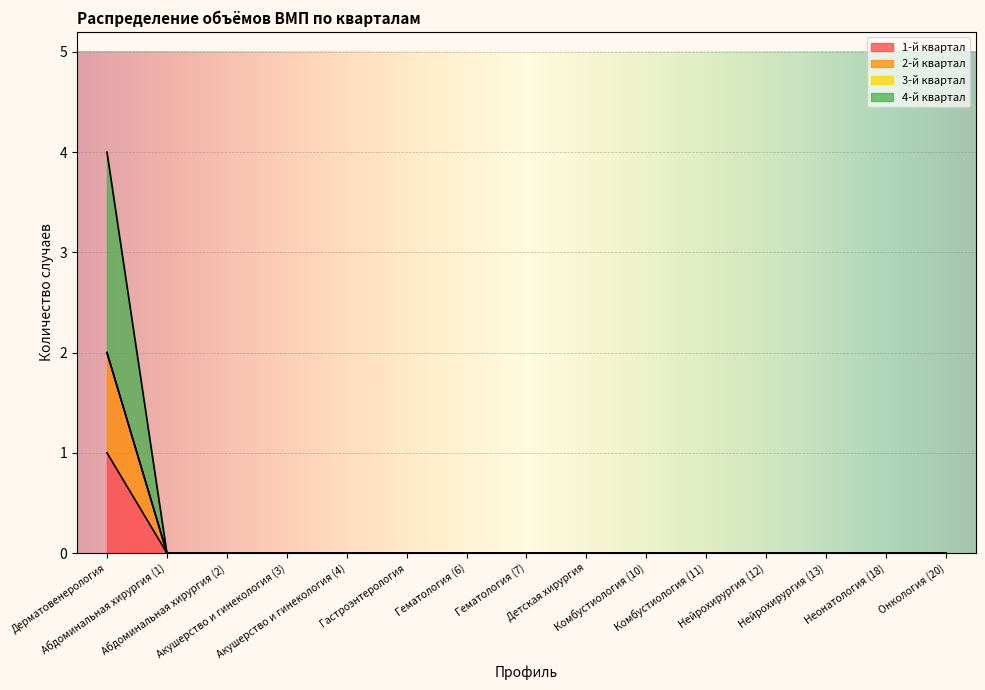

Does the chart display data point markers on the line(s)?

No